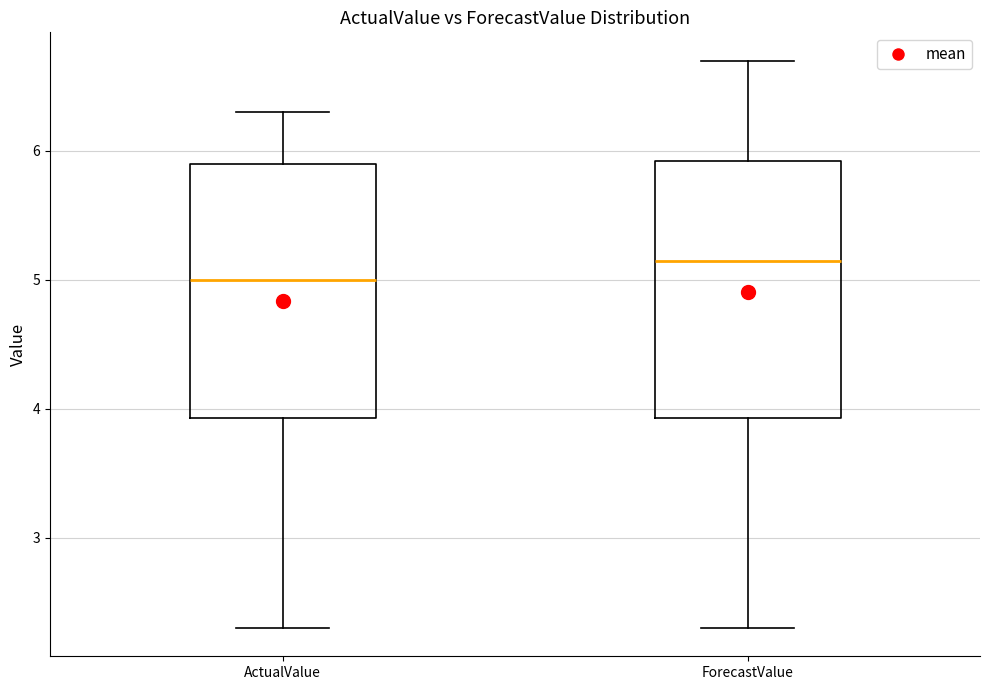

Where is the lower edge of the box for ActualValue on the y-axis? The values are not printed on the chart, so give them approximately, as read against the axis.

3.9